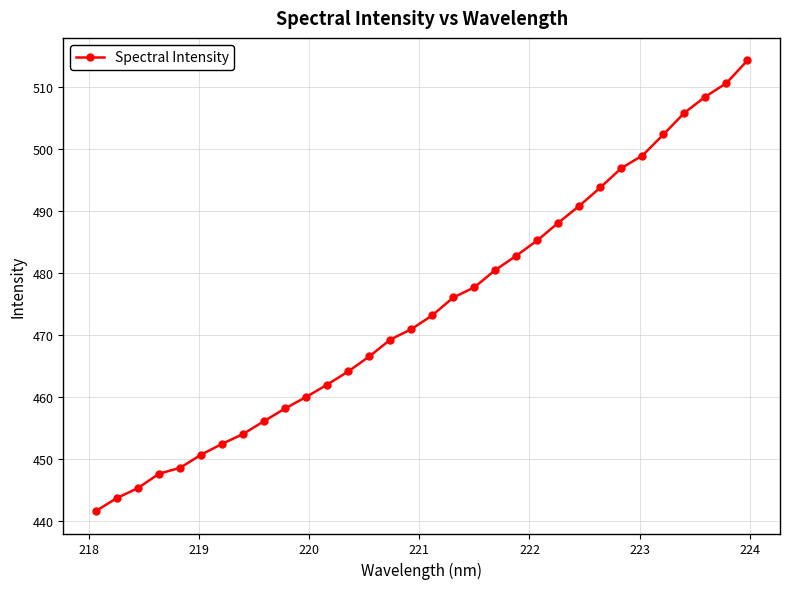

What is the smallest value displayed?

441.6